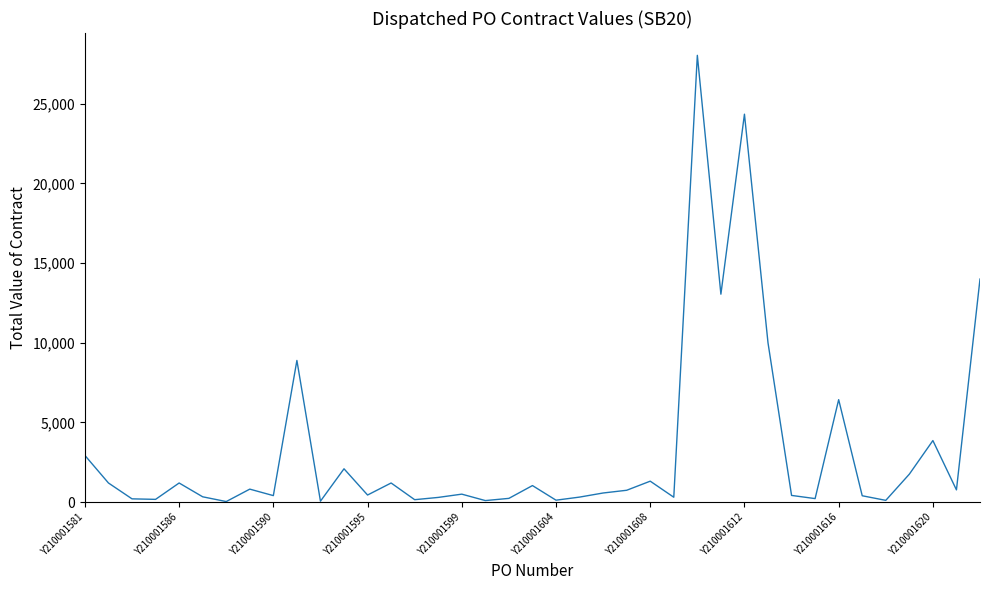

Does the chart have visible grid lines?

No